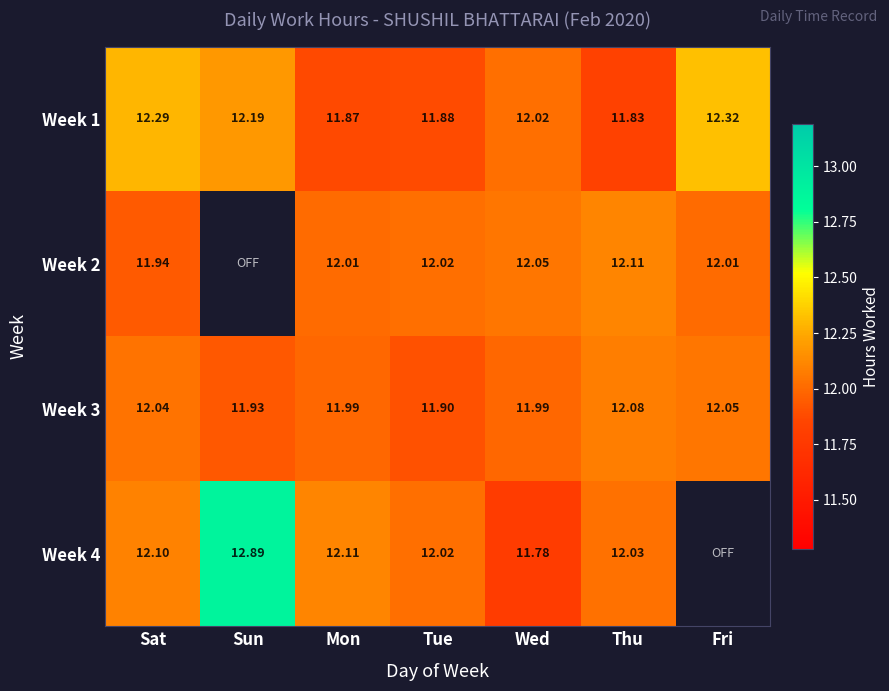

List the labels in order of Week 1 value, smallest first.

Thu, Mon, Tue, Wed, Sun, Sat, Fri